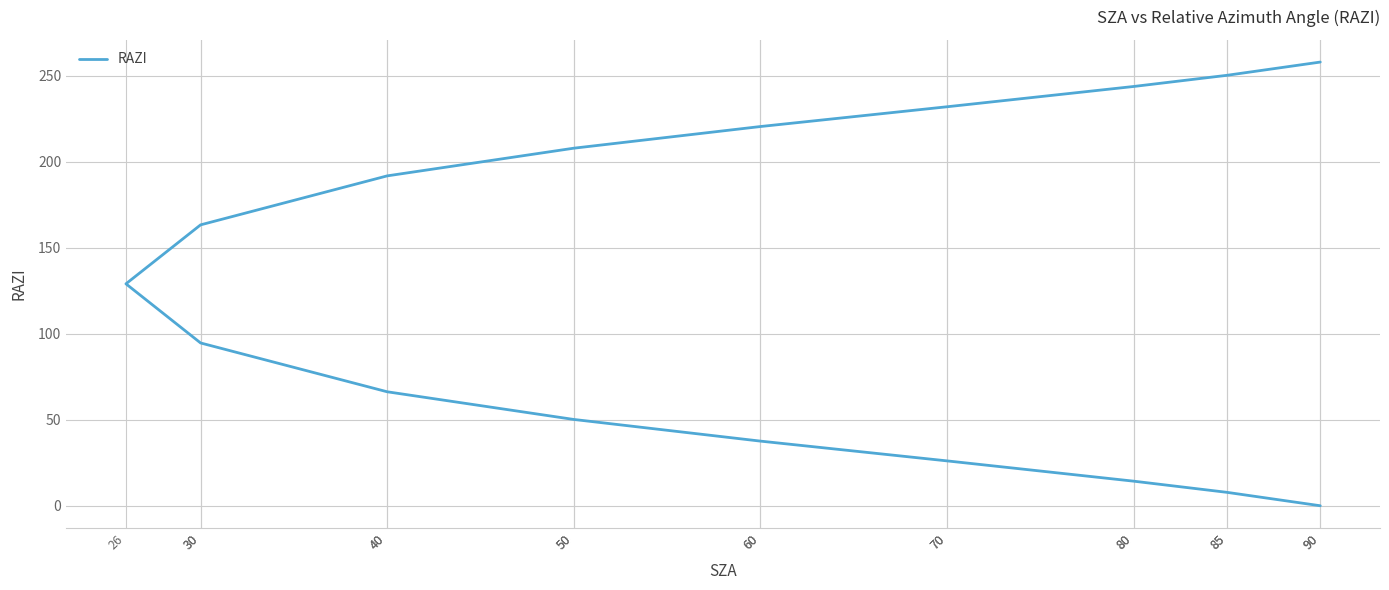

Does the chart display data point markers on the line(s)?

No